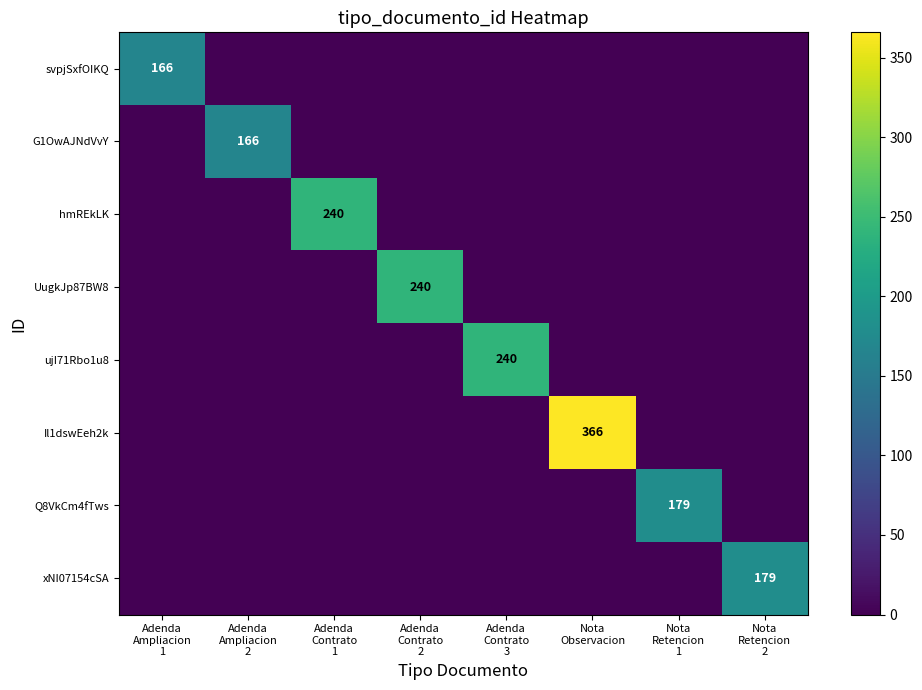

True or false: G1OwAJNdVvY has a value of 0 at Adenda Ampliacion 1.

True